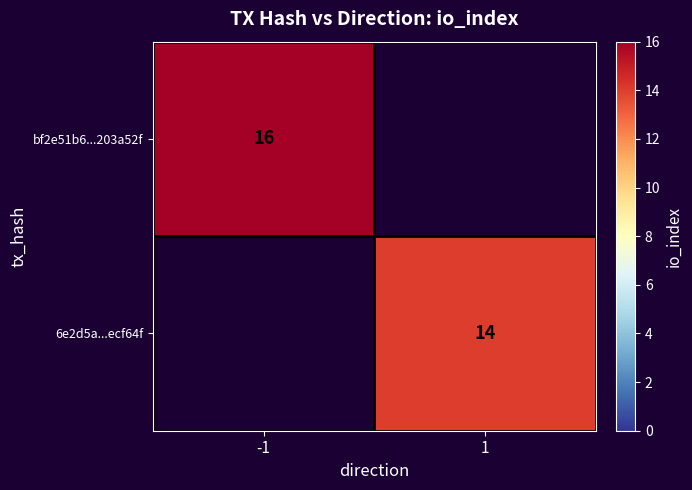

Is it true that bf2e51b6...203a52f equals 20.9 at -1?

False